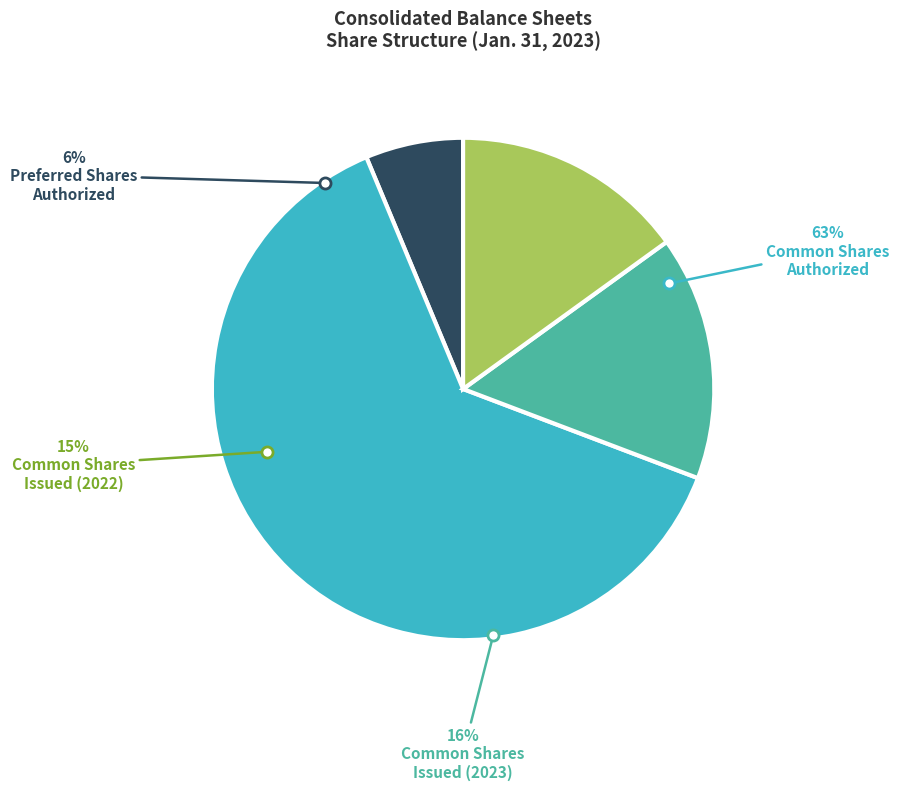

To the nearest percent, what is the difference between the largest and smallest slice percentages?

57%